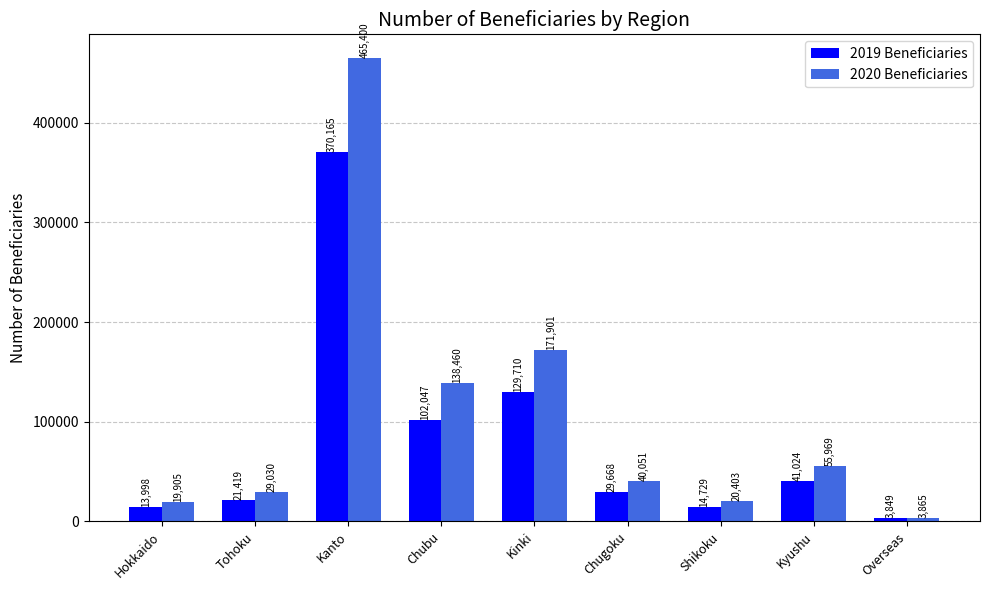

Reading left to right, what are all the values shown in this chart?

2019 Beneficiaries: 13998	21419	370165	102047	129710	29668	14729	41024	3849
2020 Beneficiaries: 19905	29030	465400	138460	171901	40051	20403	55969	3865